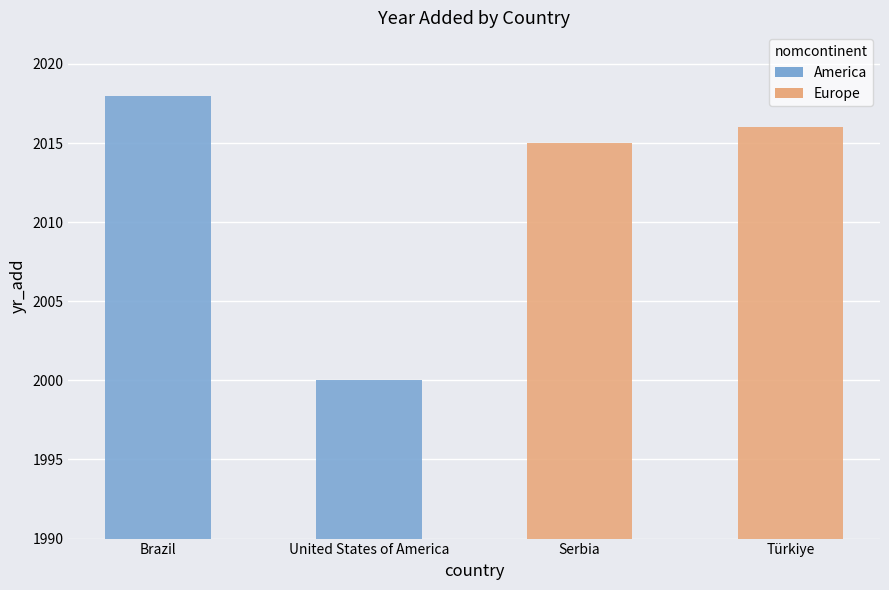

Which label corresponds to the smallest value in the chart?

United States of America